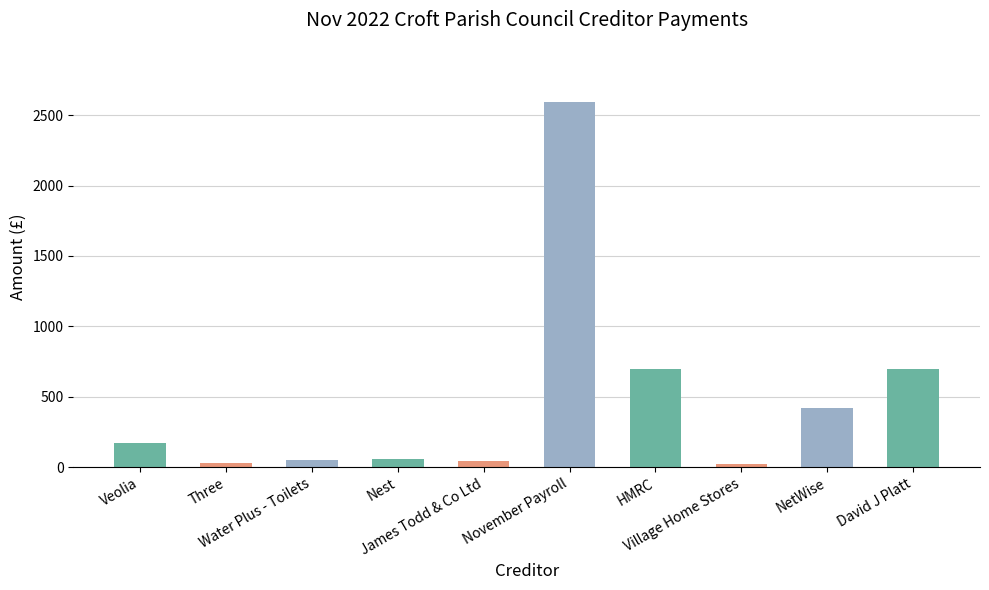

What is the label of the 9th bar from the left?

NetWise